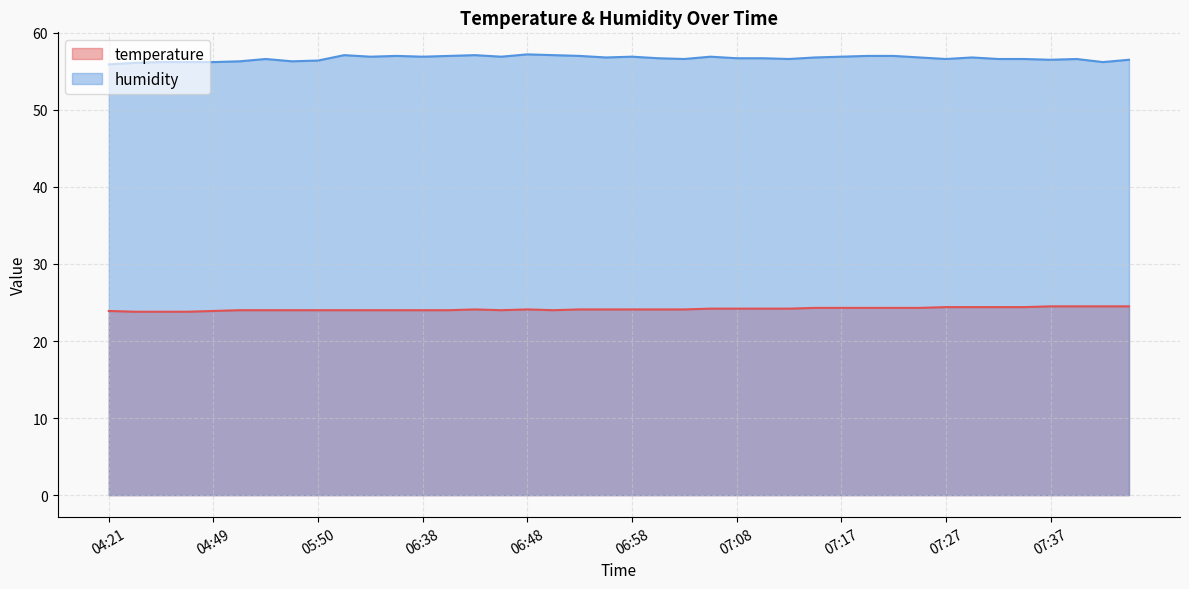

How many data points in humidity are above 56?

39